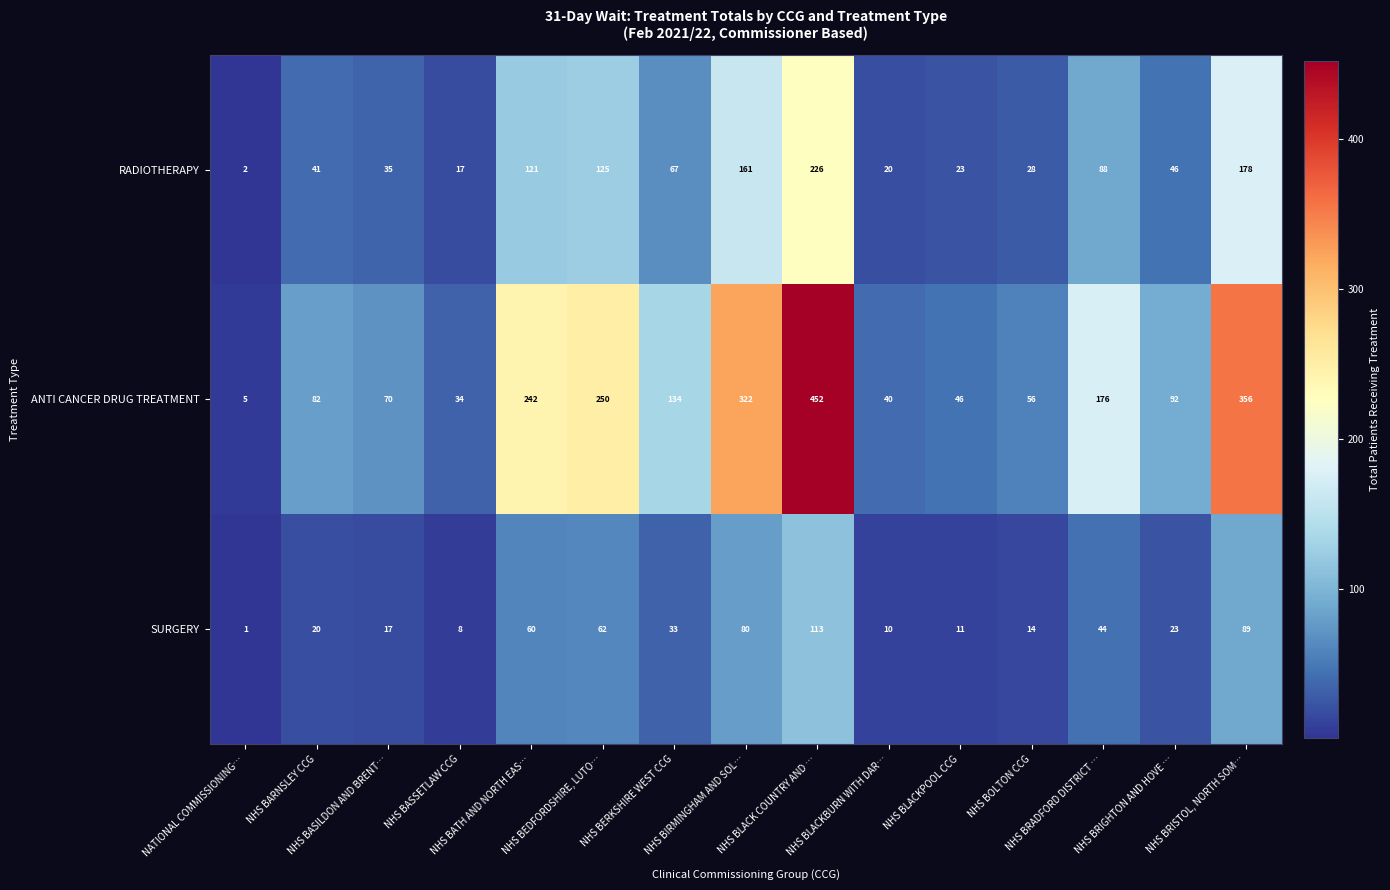

How many distinct data groups are displayed?

3